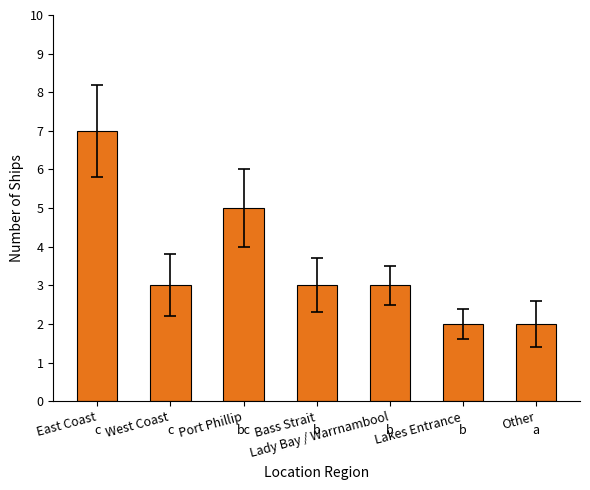

The chart shows a value of 7 at East Coast. True or false?

True